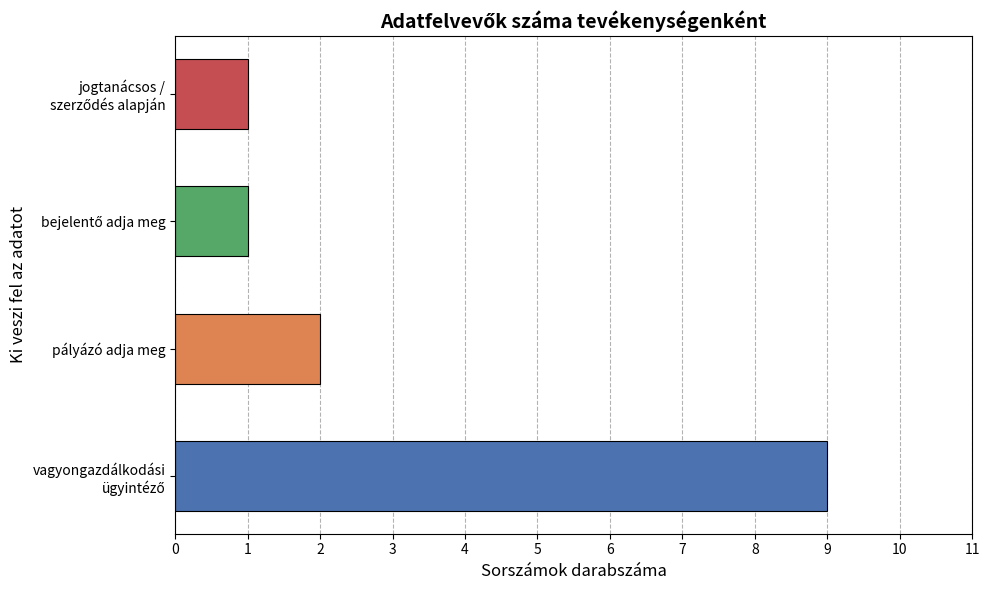

The chart shows a value of 3 at pályázó adja meg. True or false?

False